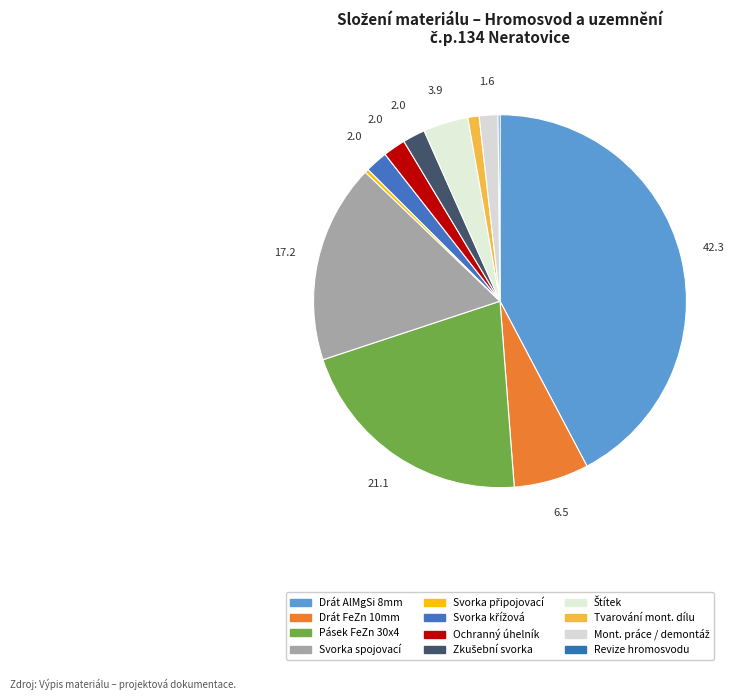

To the nearest percent, what is the difference between the Svorka připojovací and Svorka křížová slice percentages?

2%